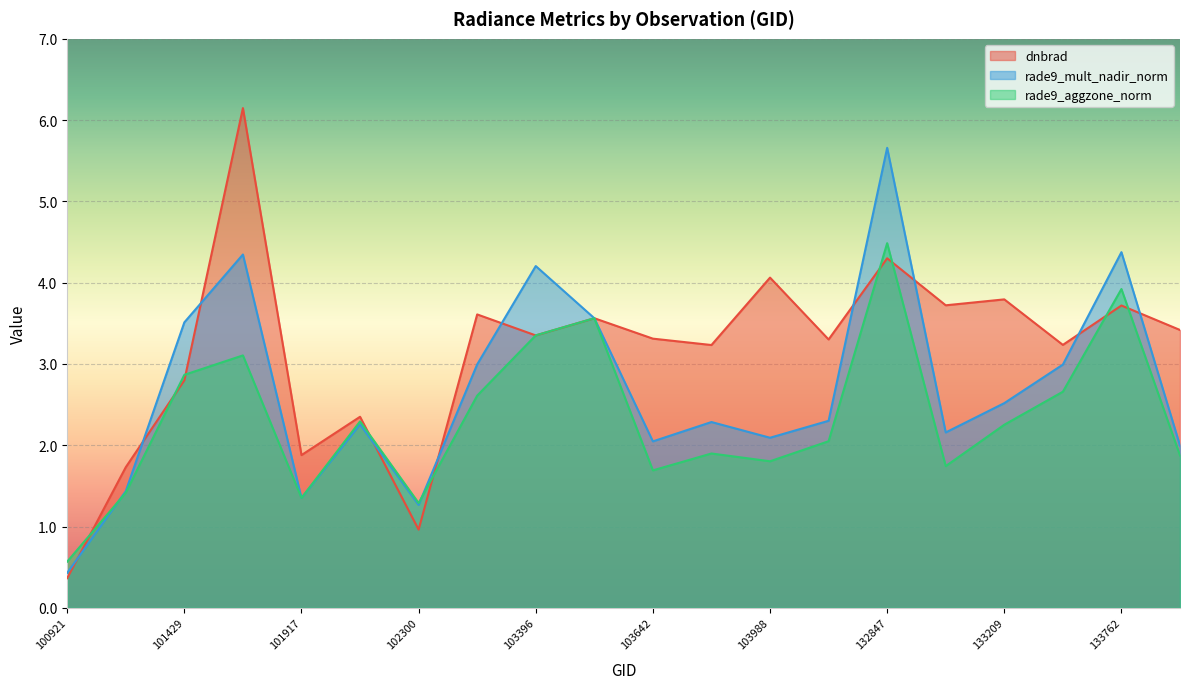

True or false: rade9_mult_nadir_norm and dnbrad cross at least once.

True